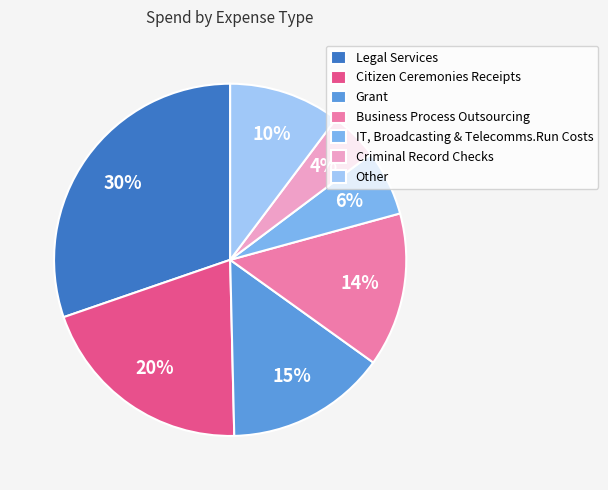

Is there any slice that represents more than half of the pie?

No